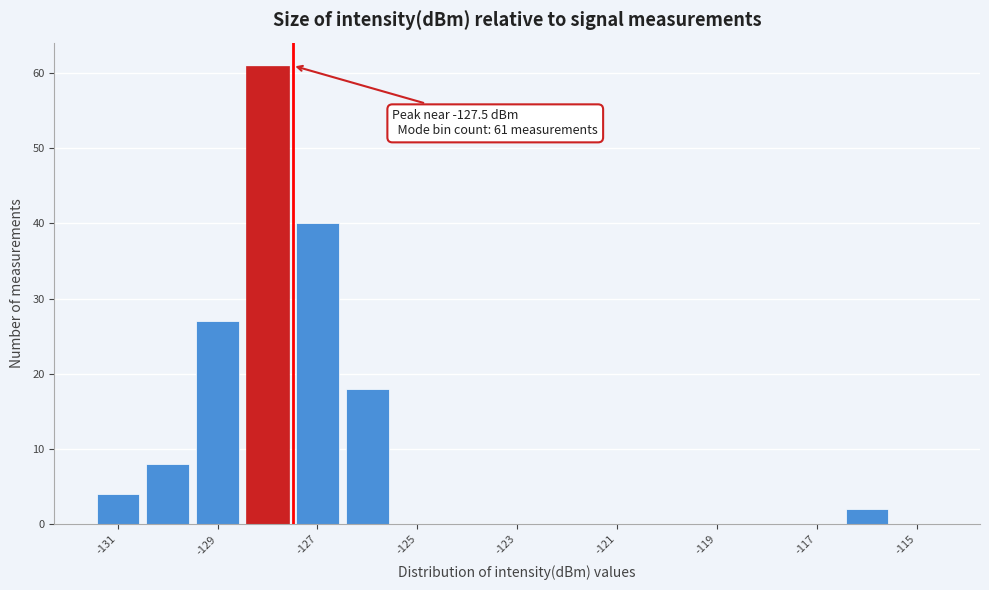

Over which range of the x-axis is the bar tallest?

-128.5 to -127.5